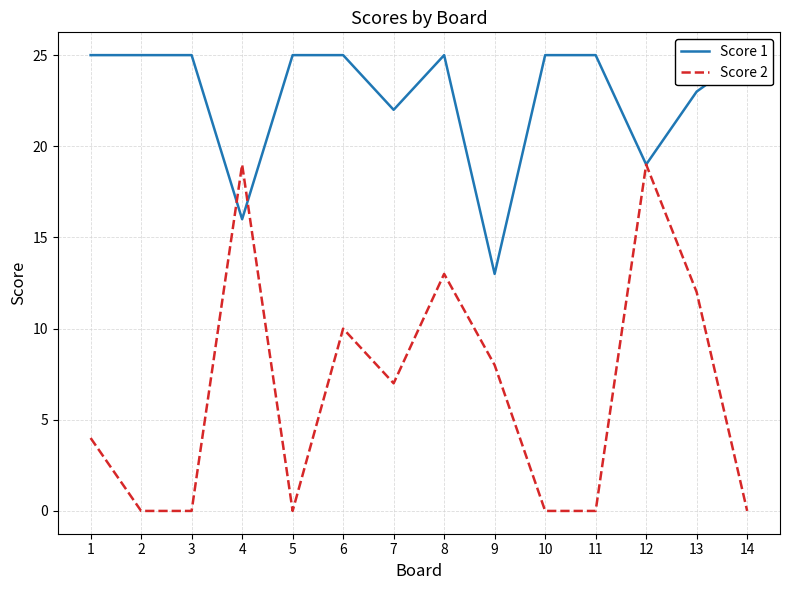

At which category does the chart reach its peak across all series?

1